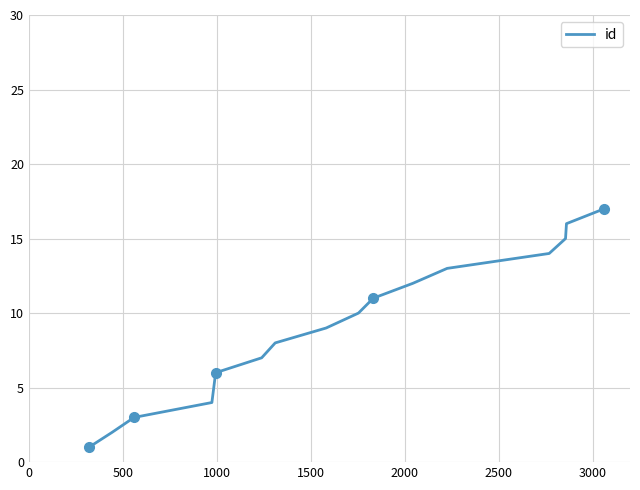

What is the maximum value shown in the chart?

17